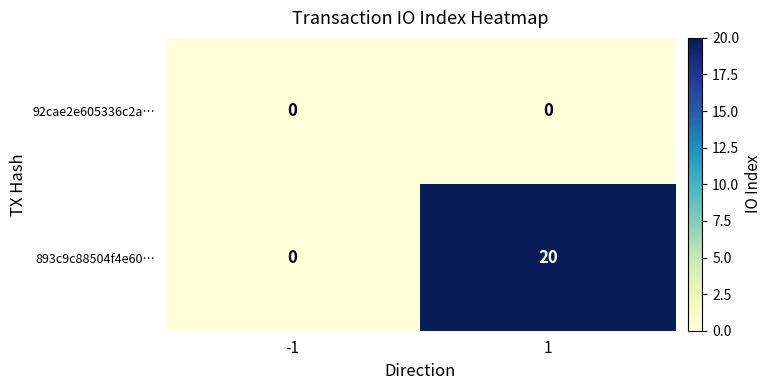

Is it true that 92cae2e605336c2a… equals 0 at 1?

True